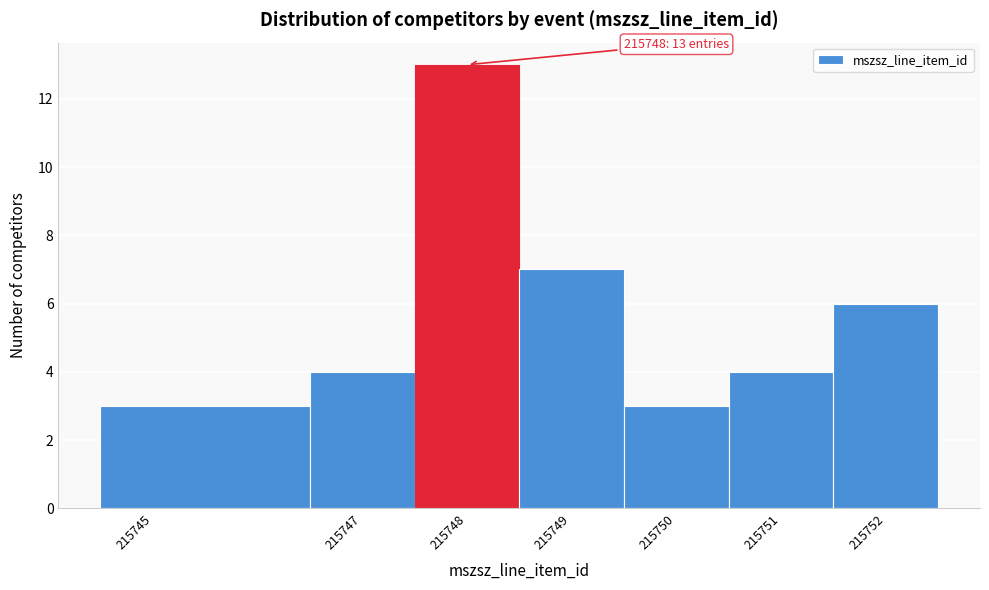

Which range on the x-axis has the tallest bar?

215747.5 to 215748.5